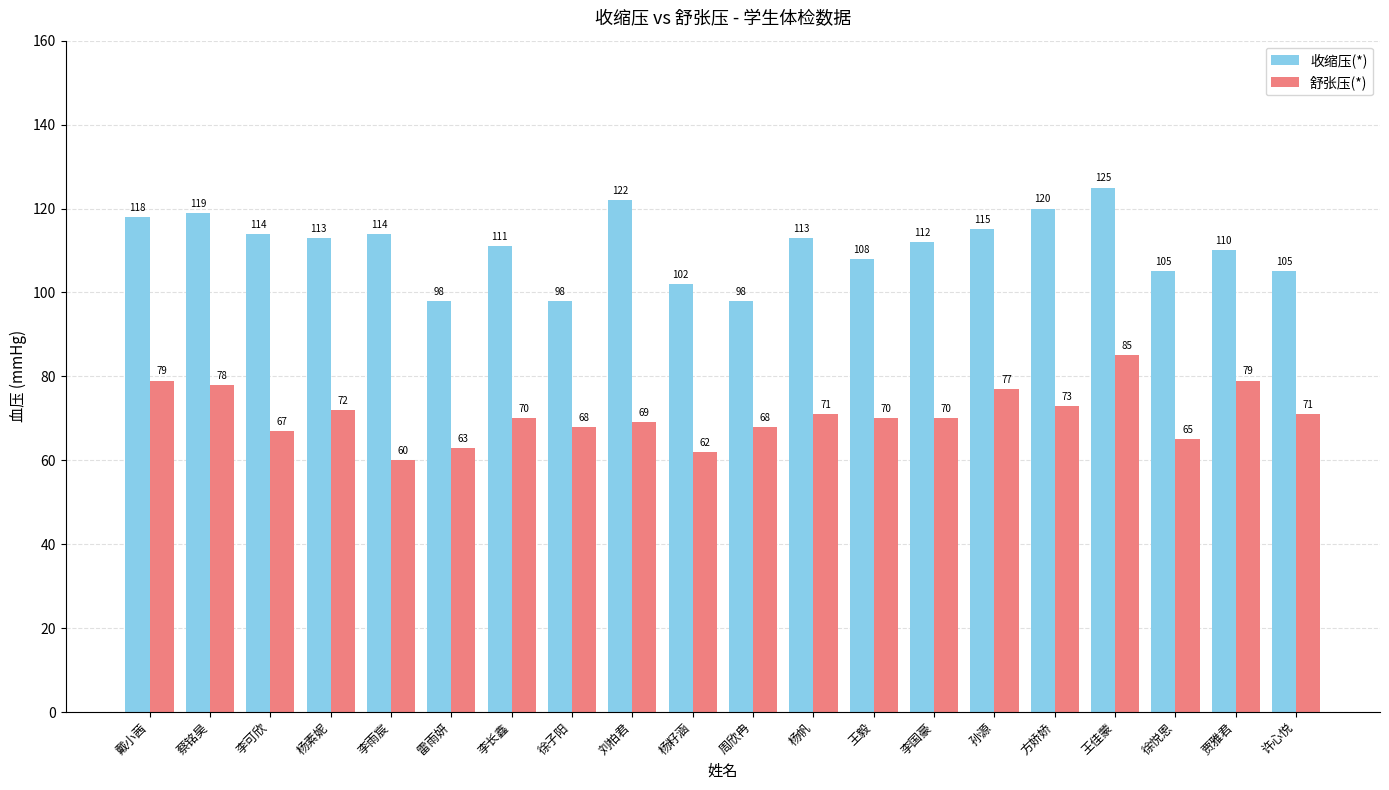

What is the value of the 收缩压(*) bar at the 3rd from the left?

114